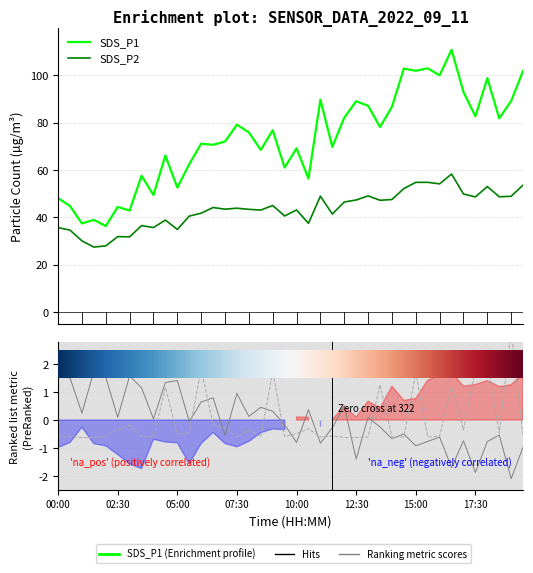

Is the value of Samples at 39 greater than the value of Max_cycle at 6?

No